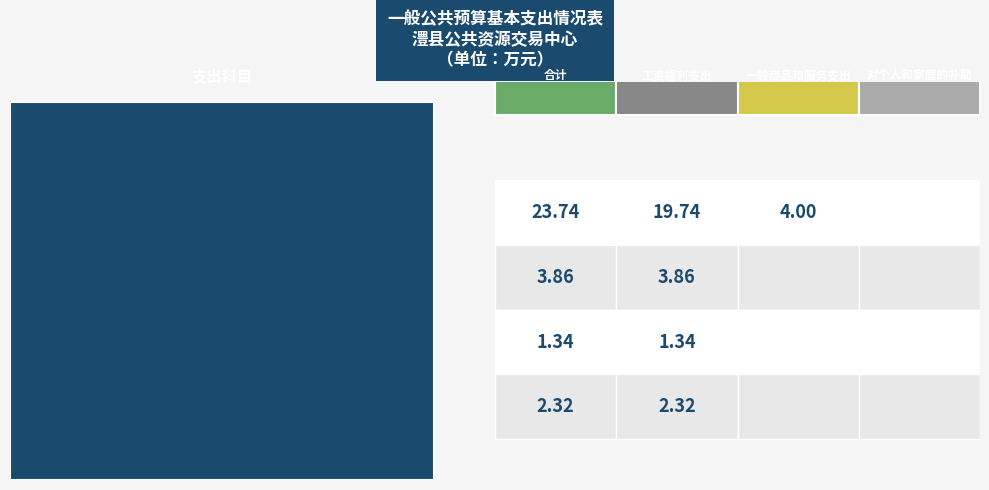

True or false: 住房保障支出 has a value of 4.1 at 0.

False